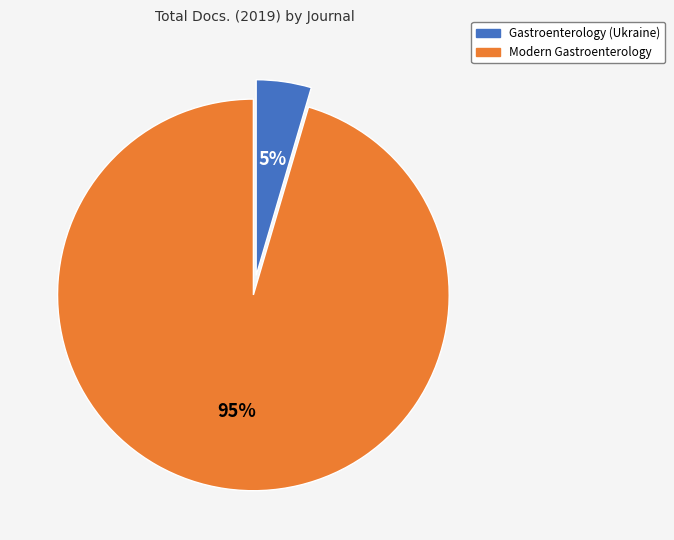

True or false: Gastroenterology (Ukraine) accounts for 5% of the total.

True